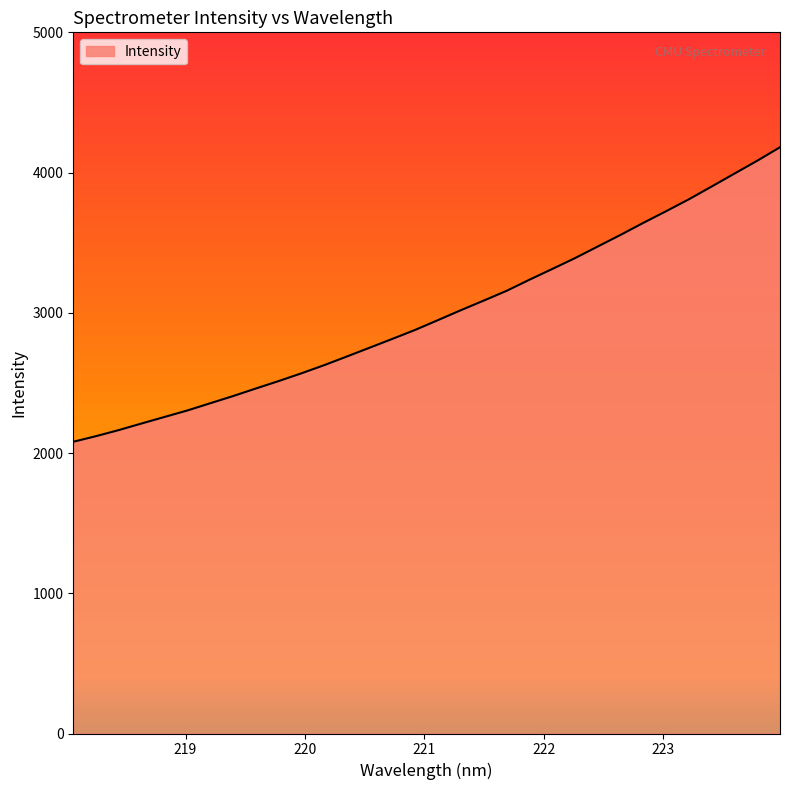

At which label is the value closest to 3130?

221.6902